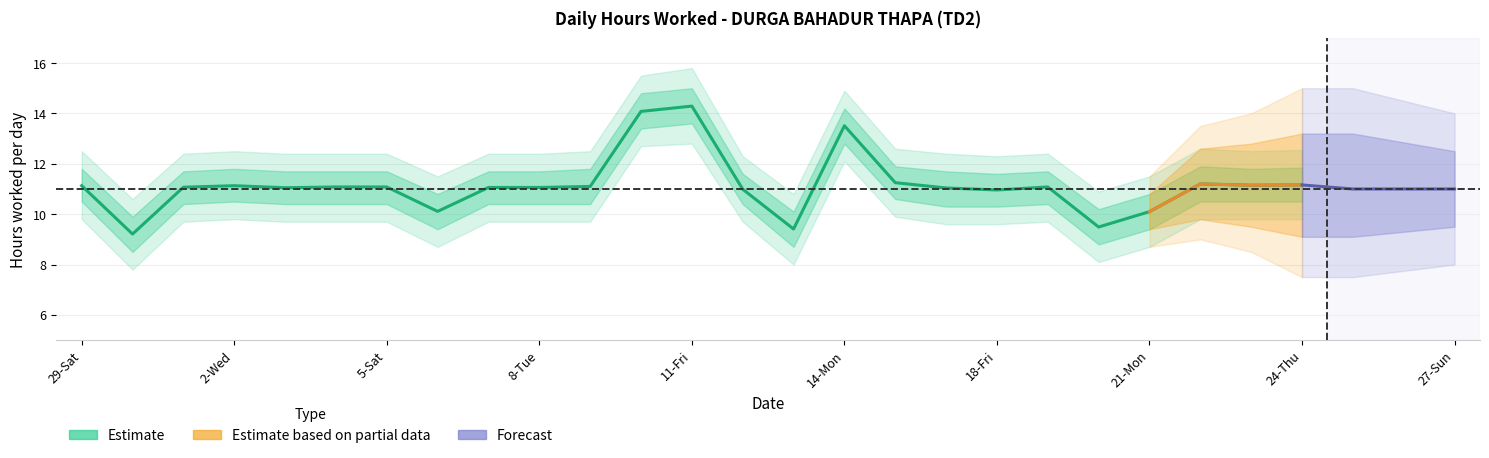

How many lines are shown in the chart?

1